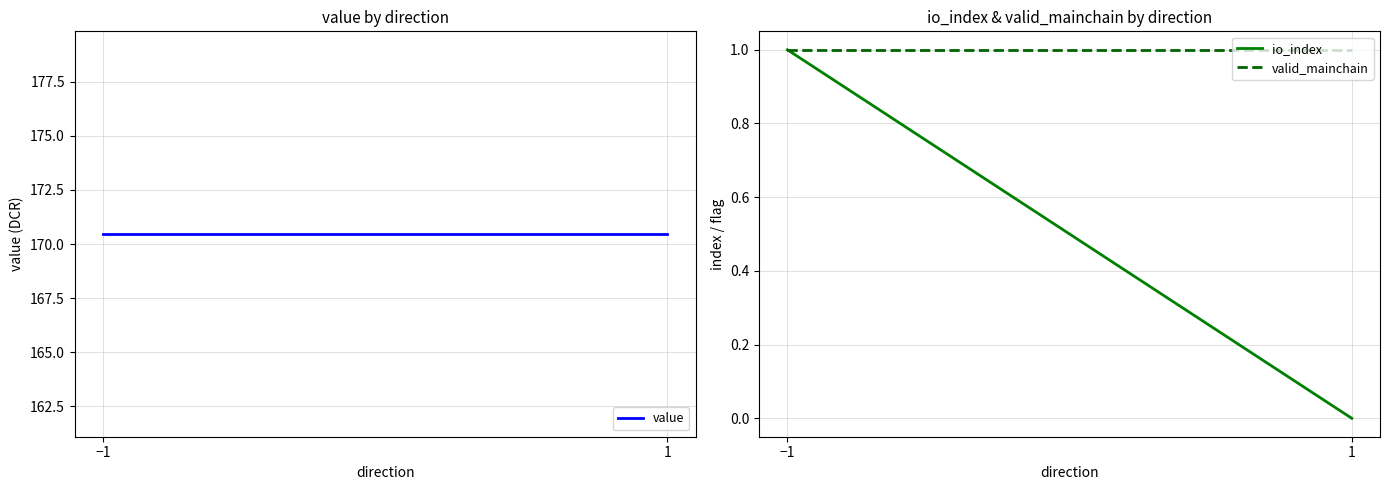

What are all the series names shown in the legend?

value, io_index, valid_mainchain